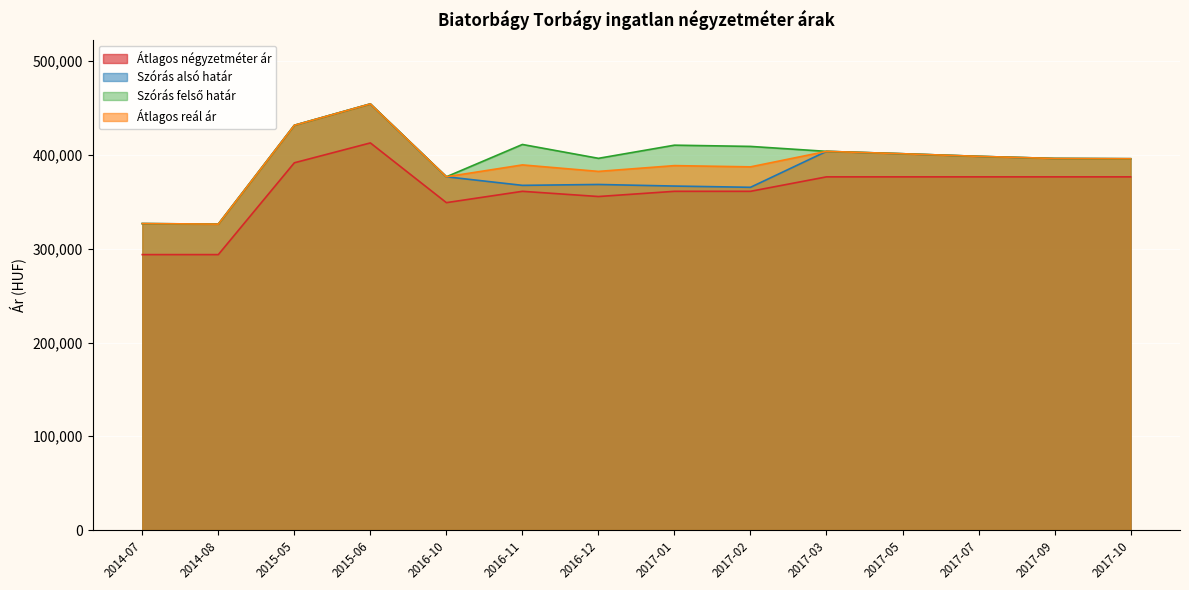

True or false: Átlagos reál ár has more than 2 interior local peaks.

True